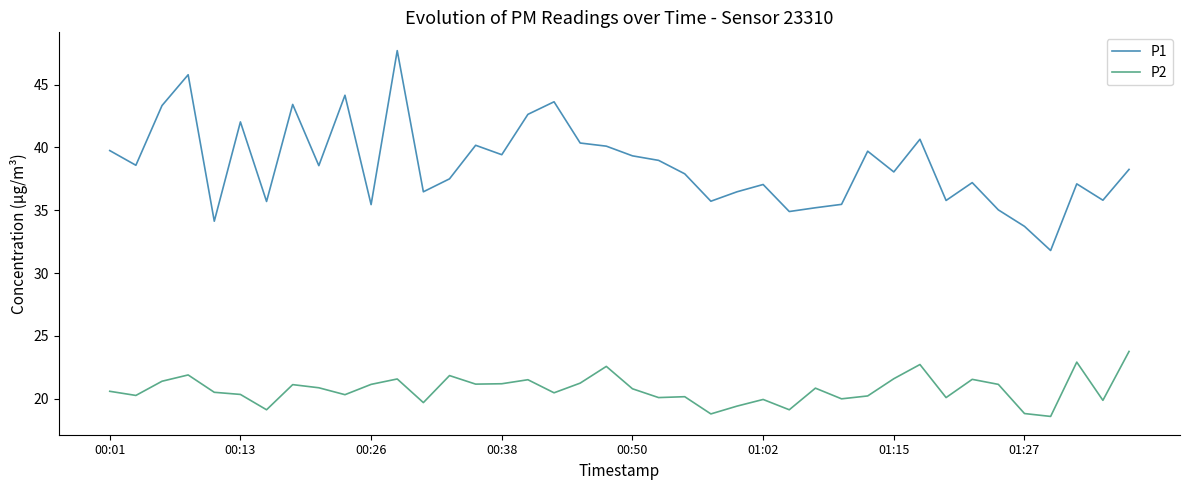

True or false: P1 and P2 intersect in this chart.

False